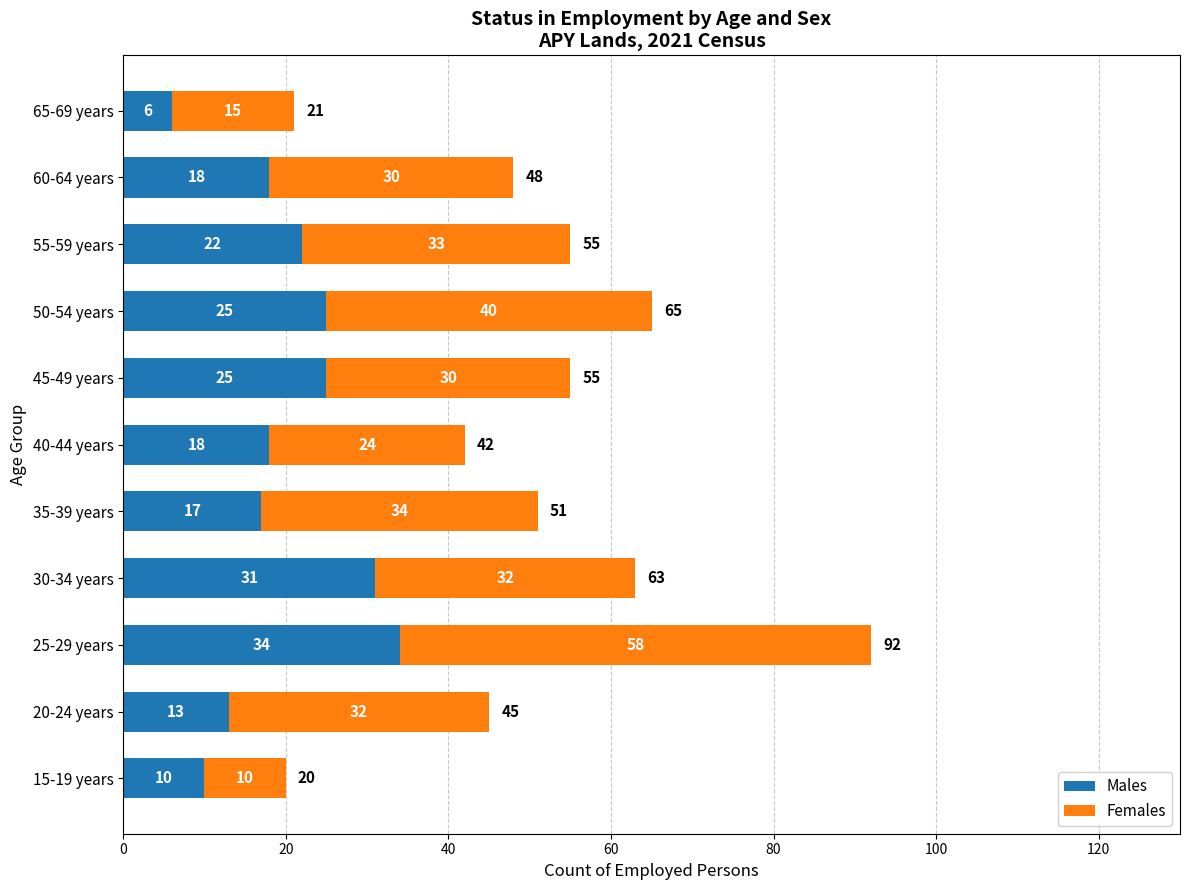

Which category has the highest value in the Males series?

25-29 years